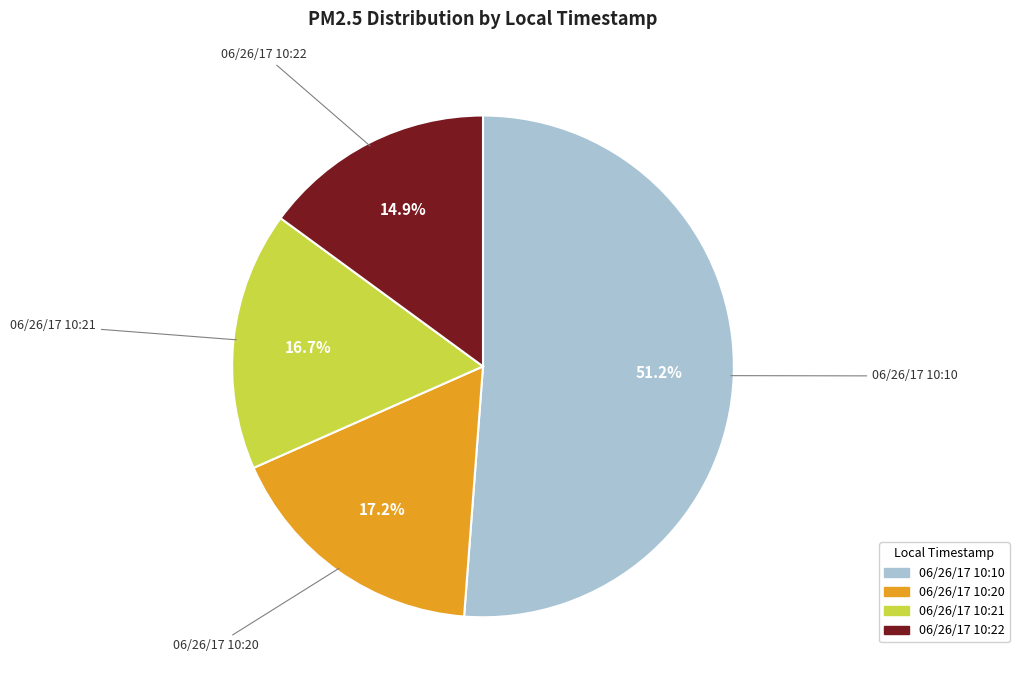

Do 06/26/17 10:20 and 06/26/17 10:22 together represent more than half of the pie?

No